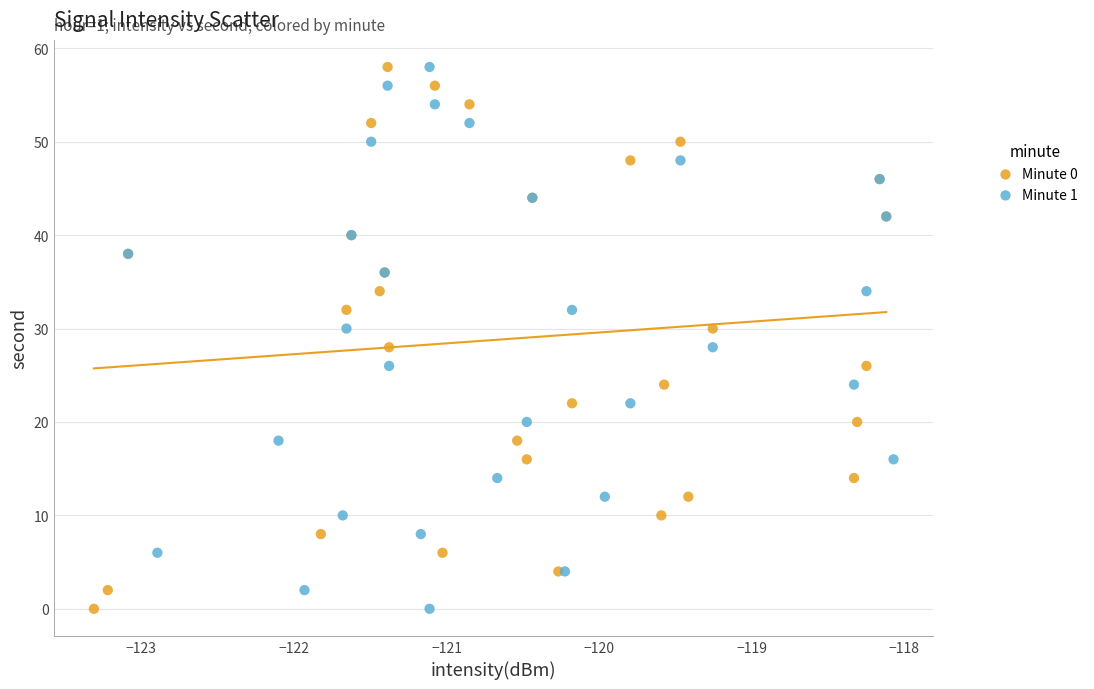

What are all the series names shown in the legend?

Minute 0, Minute 1